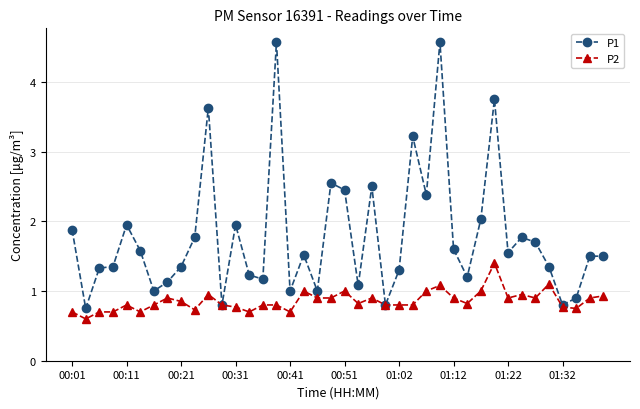

Rank the series by their maximum value, from highest to lowest.

P1, P2